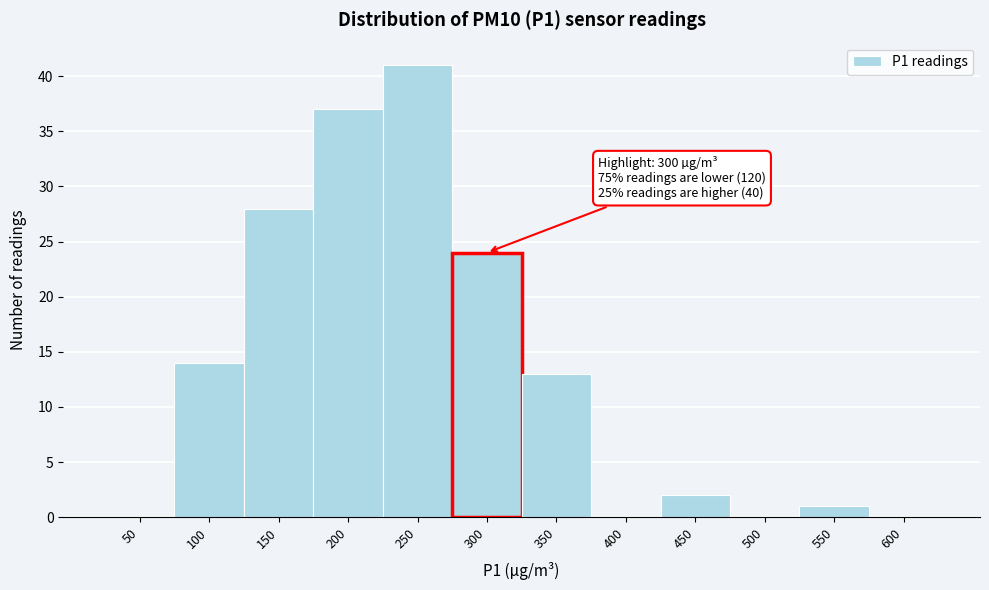

Reading left to right, list all the values displayed in this chart.

50=0	100=14	150=28	200=37	250=41	300=24	350=13	400=0	450=2	500=0	550=1	600=0